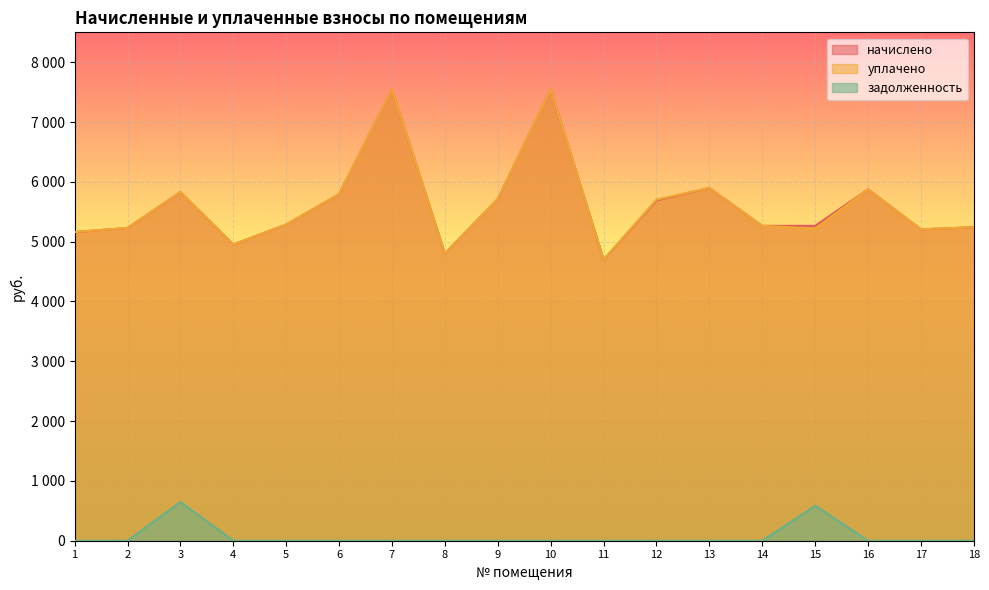

What is the value of the уплачено point at the 3rd from the left?

5829.0